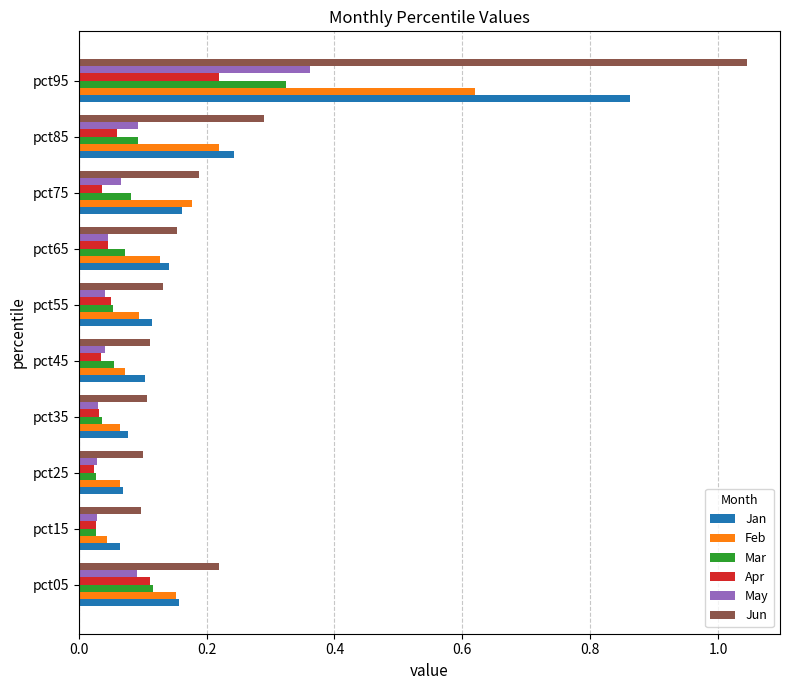

Which series changed the most between pct65 and pct85?

Jun